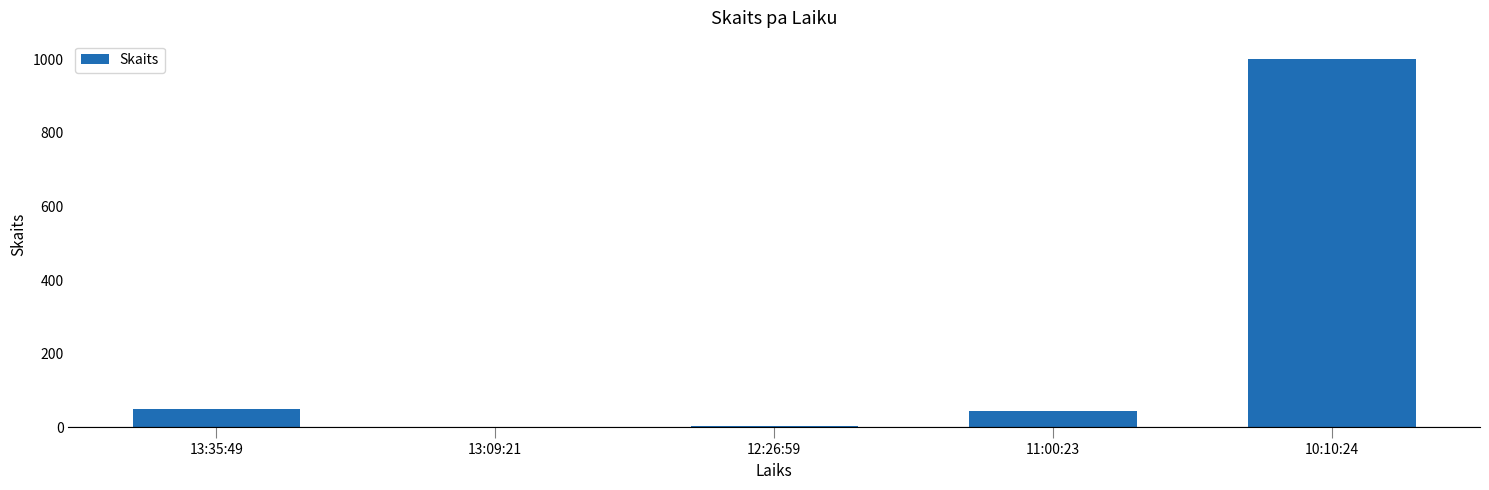

At which category does the chart reach its peak across all series?

10:10:24